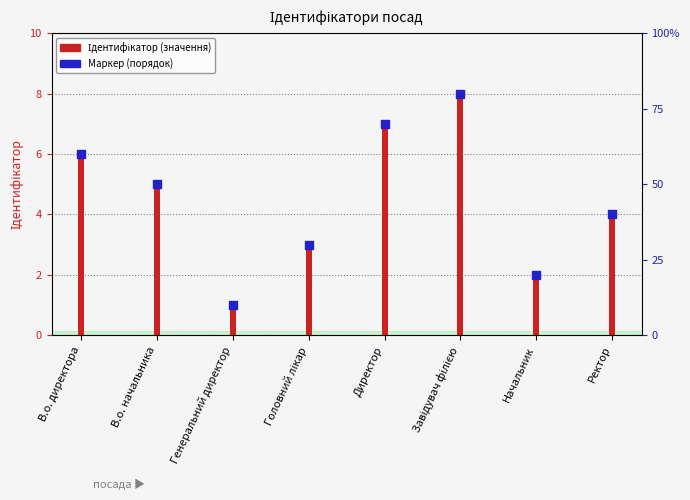

Approximately how many times larger is the value at В.о. директора compared to Головний лікар?

2.0